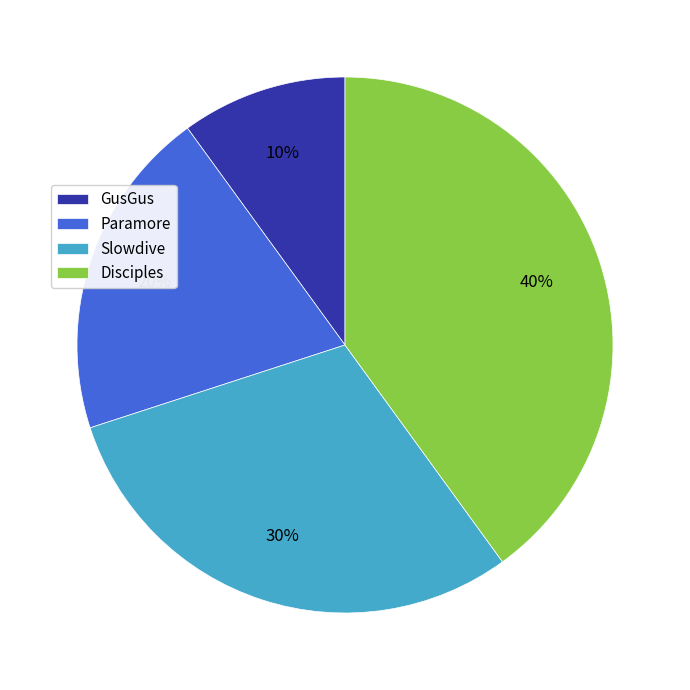

To the nearest percent, what is the difference between the Paramore and GusGus slice percentages?

10%